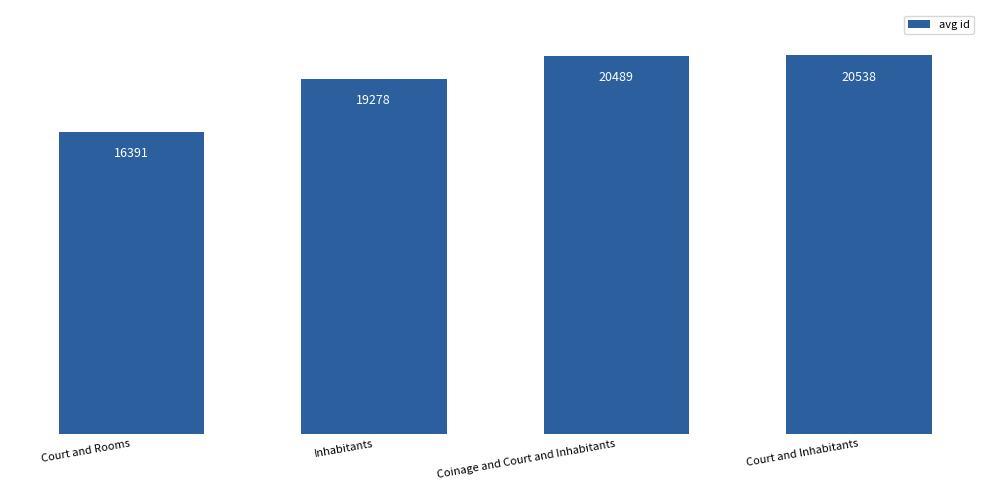

At which category does the chart reach its peak across all series?

Court and Inhabitants